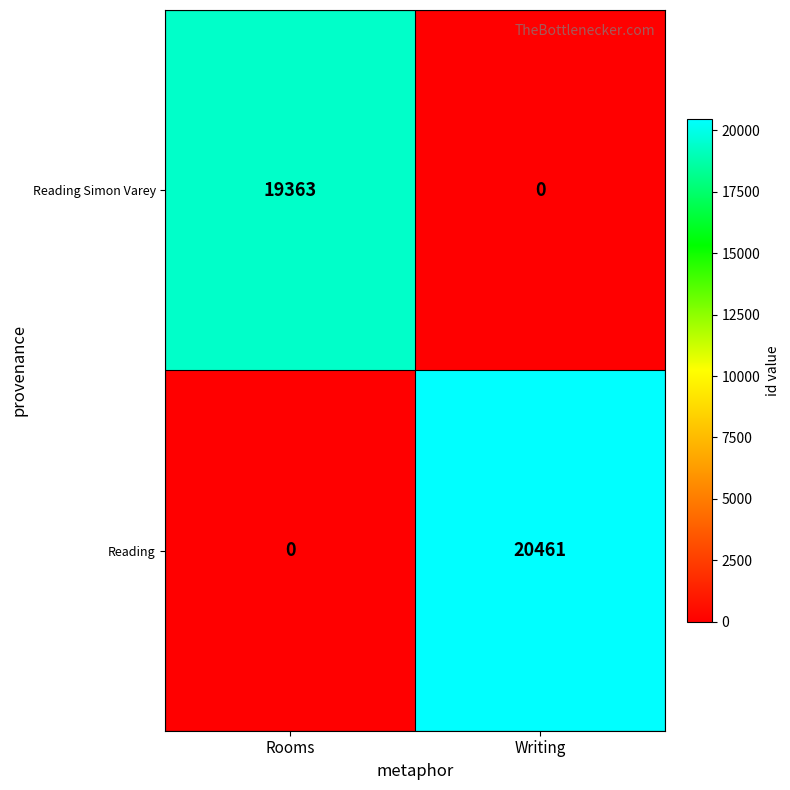

Reading left to right, list all the values displayed in this chart.

Reading Simon Varey: 19363	0
Reading: 0	20461